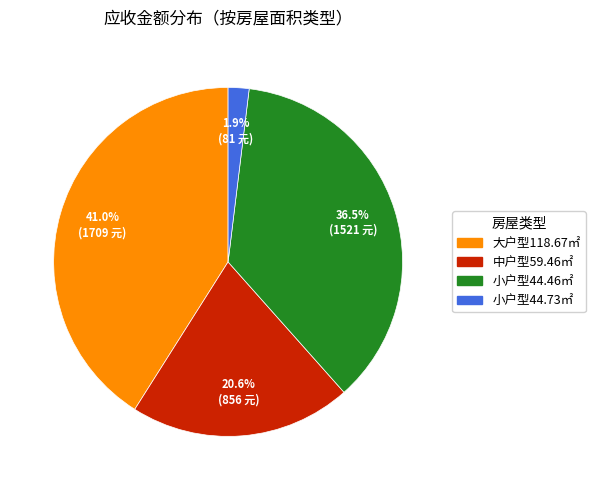

Is there a majority slice in this chart?

No